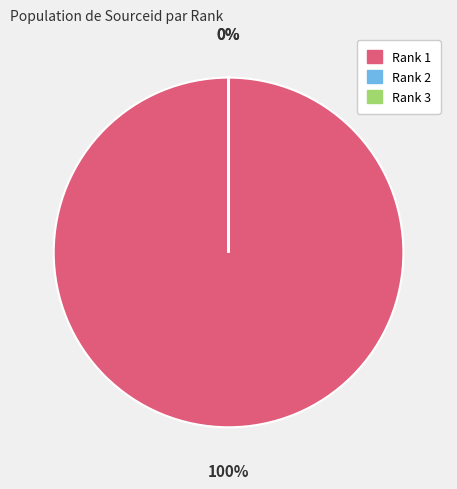

The Rank 3 slice represents 10% of the pie. True or false?

False